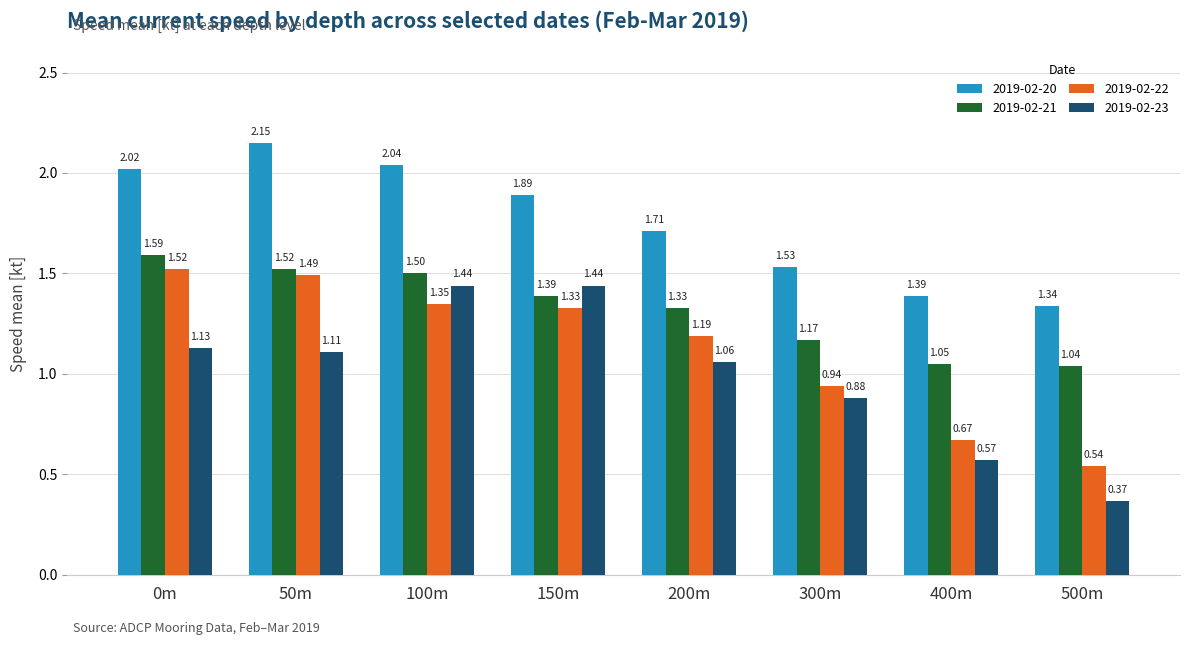

At which category does the chart reach its peak across all series?

50m